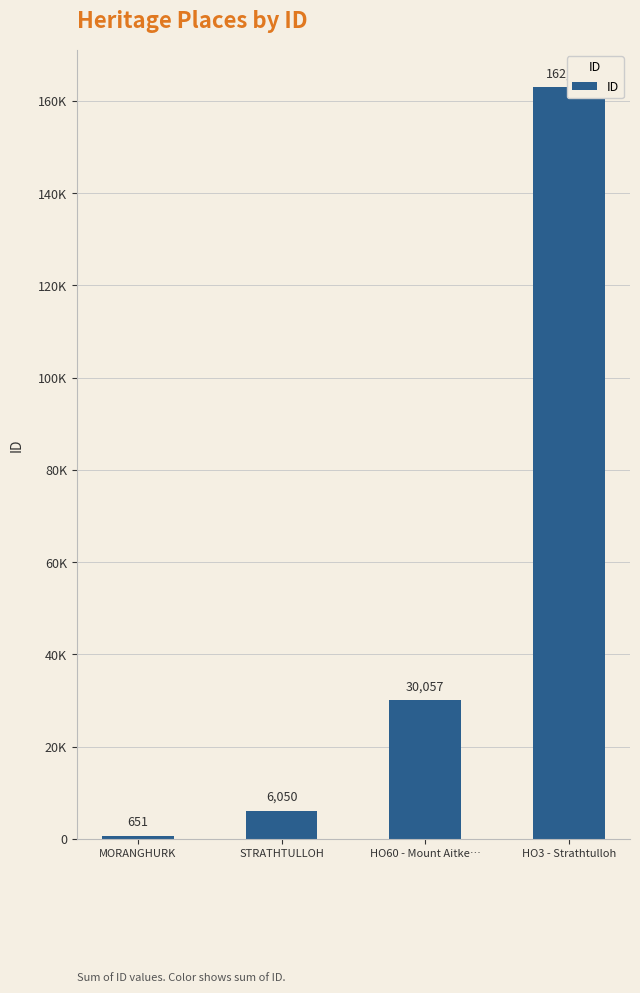

How many categories are shown in the chart?

4